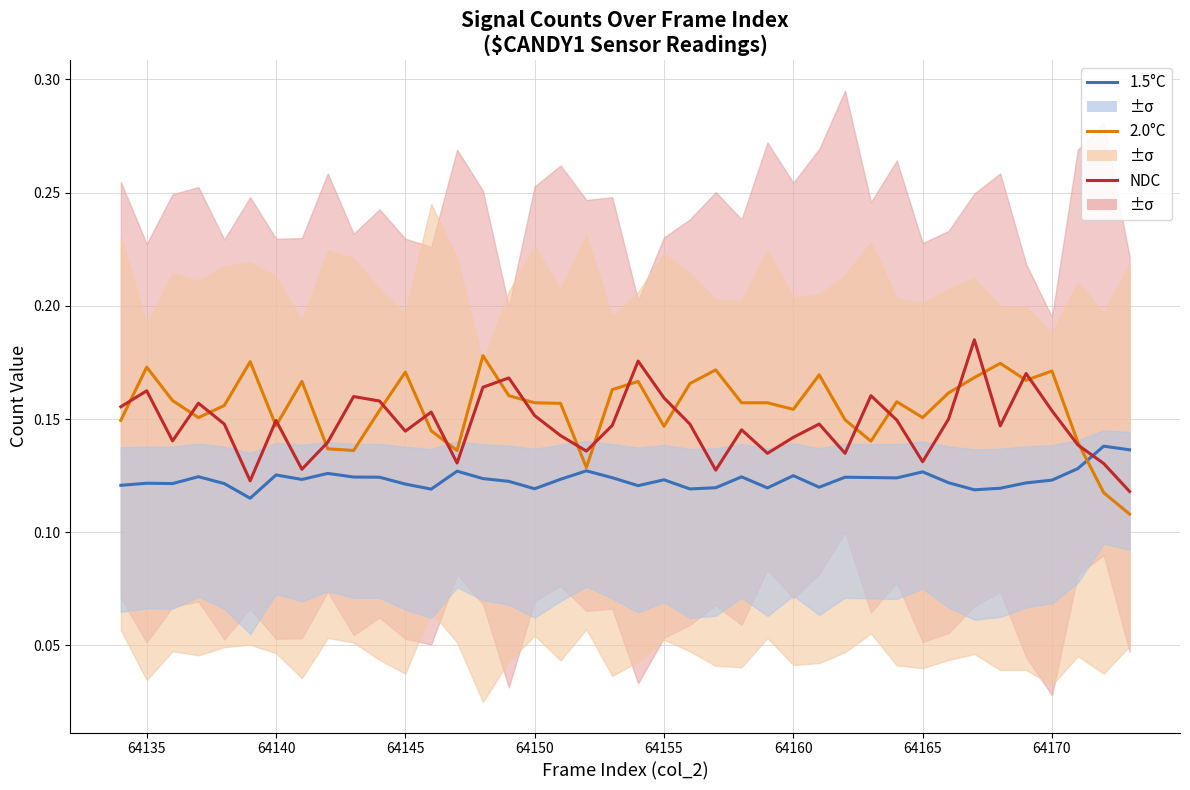

How many data points does each series have?

40